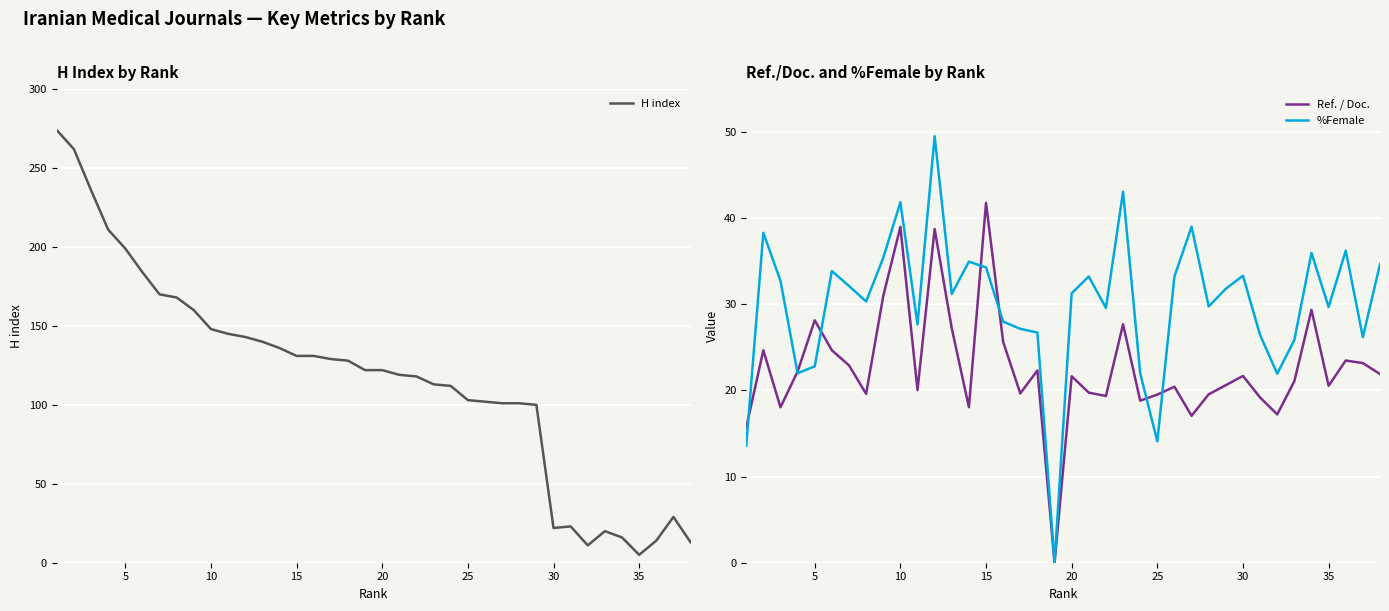

What is the maximum value for %Female?

49.5